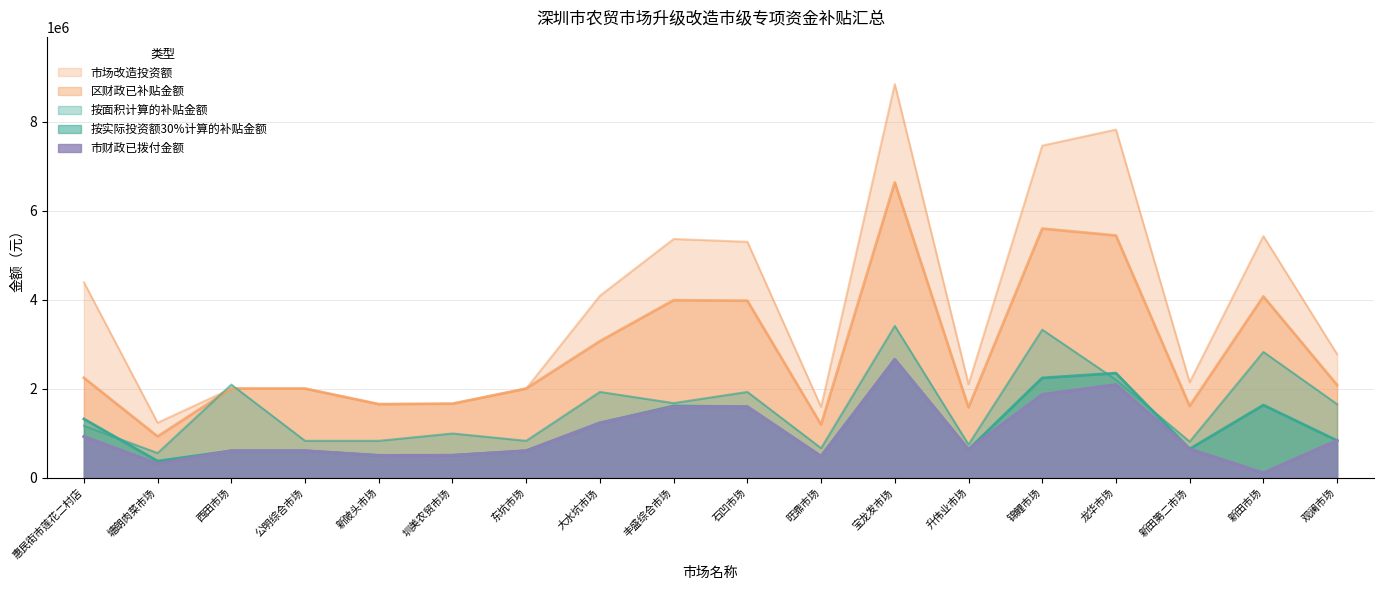

At which category does 区财政已补贴金额 reach its first local valley?

塘朗肉菜市场